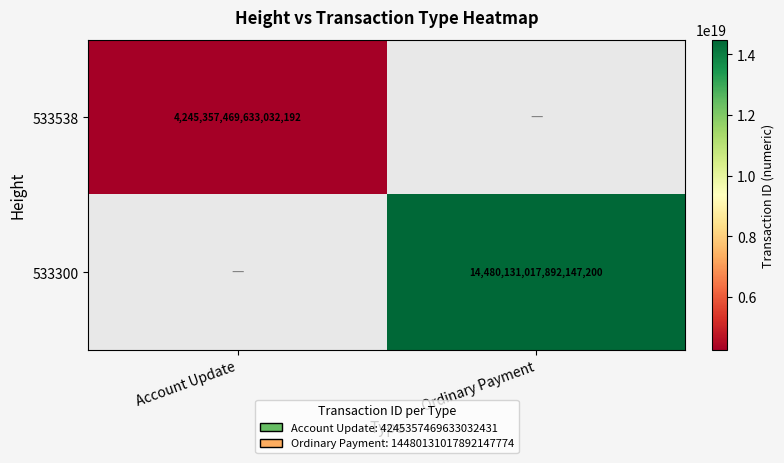

At how many categories does at least one series exceed 11800591440370149376?

1